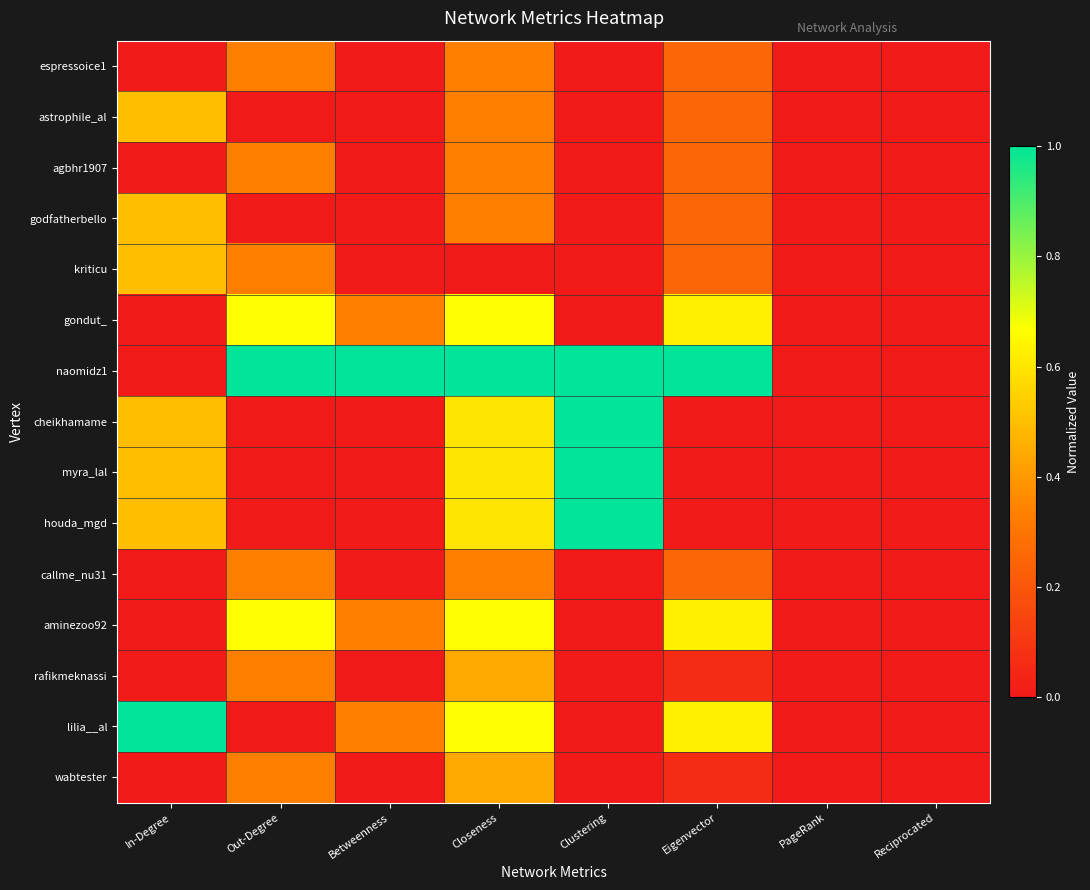

Reading right to left, what are all the values shown in this chart?

espressoice1: Reciprocated=0.0	PageRank=0.0	Eigenvector=0.2	Clustering=0.0	Closeness=0.3	Betweenness=0.0	Out-Degree=0.3	In-Degree=0.0
astrophile_al: Reciprocated=0.0	PageRank=0.0	Eigenvector=0.2	Clustering=0.0	Closeness=0.3	Betweenness=0.0	Out-Degree=0.0	In-Degree=0.5
agbhr1907: Reciprocated=0.0	PageRank=0.0	Eigenvector=0.2	Clustering=0.0	Closeness=0.3	Betweenness=0.0	Out-Degree=0.3	In-Degree=0.0
godfatherbello: Reciprocated=0.0	PageRank=0.0	Eigenvector=0.2	Clustering=0.0	Closeness=0.3	Betweenness=0.0	Out-Degree=0.0	In-Degree=0.5
kriticu: Reciprocated=0.0	PageRank=0.0	Eigenvector=0.2	Clustering=0.0	Closeness=0.0	Betweenness=0.0	Out-Degree=0.3	In-Degree=0.5
gondut_: Reciprocated=0.0	PageRank=0.0	Eigenvector=0.6	Clustering=0.0	Closeness=0.7	Betweenness=0.3	Out-Degree=0.7	In-Degree=0.0
naomidz1: Reciprocated=0.0	PageRank=0.0	Eigenvector=1.0	Clustering=1.0	Closeness=1.0	Betweenness=1.0	Out-Degree=1.0	In-Degree=0.0
cheikhamame: Reciprocated=0.0	PageRank=0.0	Eigenvector=0.0	Clustering=1.0	Closeness=0.6	Betweenness=0.0	Out-Degree=0.0	In-Degree=0.5
myra_lal: Reciprocated=0.0	PageRank=0.0	Eigenvector=0.0	Clustering=1.0	Closeness=0.6	Betweenness=0.0	Out-Degree=0.0	In-Degree=0.5
houda_mgd: Reciprocated=0.0	PageRank=0.0	Eigenvector=0.0	Clustering=1.0	Closeness=0.6	Betweenness=0.0	Out-Degree=0.0	In-Degree=0.5
callme_nu31: Reciprocated=0.0	PageRank=0.0	Eigenvector=0.2	Clustering=0.0	Closeness=0.3	Betweenness=0.0	Out-Degree=0.3	In-Degree=0.0
aminezoo92: Reciprocated=0.0	PageRank=0.0	Eigenvector=0.6	Clustering=0.0	Closeness=0.7	Betweenness=0.3	Out-Degree=0.7	In-Degree=0.0
rafikmeknassi: Reciprocated=0.0	PageRank=0.0	Eigenvector=0.1	Clustering=0.0	Closeness=0.4	Betweenness=0.0	Out-Degree=0.3	In-Degree=0.0
lilia__al: Reciprocated=0.0	PageRank=0.0	Eigenvector=0.6	Clustering=0.0	Closeness=0.7	Betweenness=0.3	Out-Degree=0.0	In-Degree=1.0
wabtester: Reciprocated=0.0	PageRank=0.0	Eigenvector=0.1	Clustering=0.0	Closeness=0.4	Betweenness=0.0	Out-Degree=0.3	In-Degree=0.0